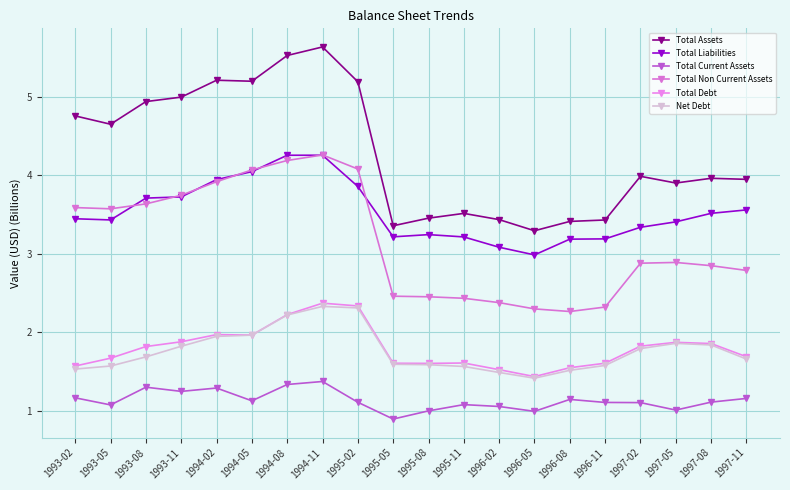

Which series has the largest range (max minus min)?

Total Assets